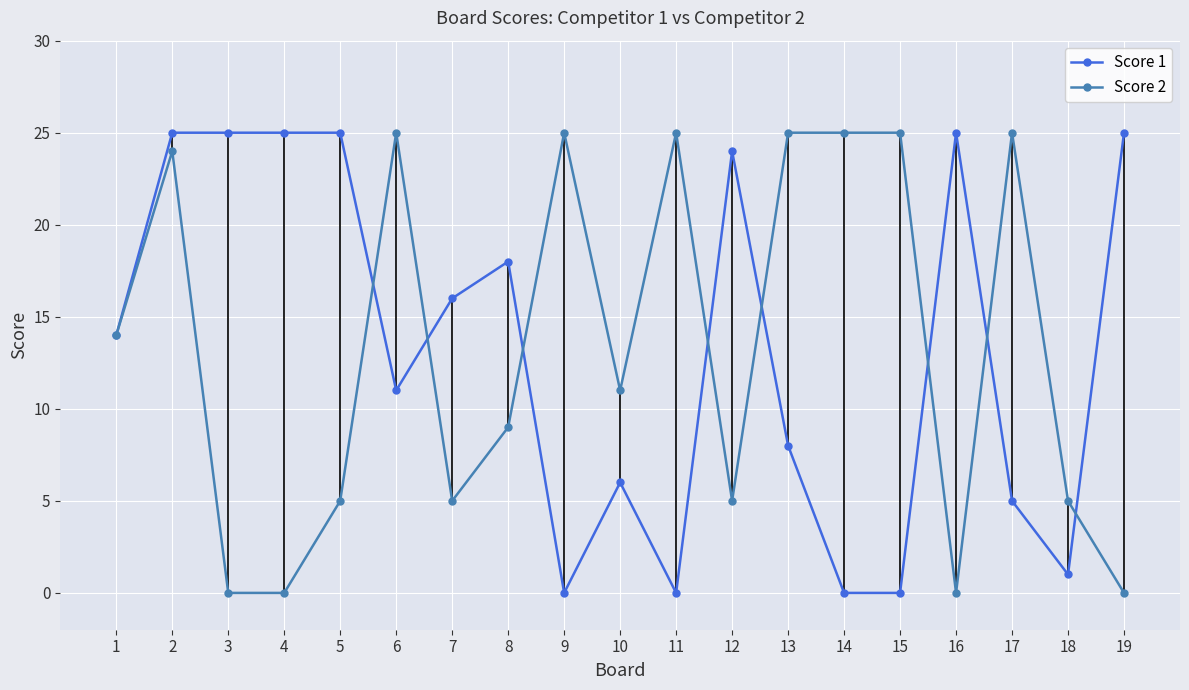

True or false: Score 2 and Score 1 cross at least once.

True